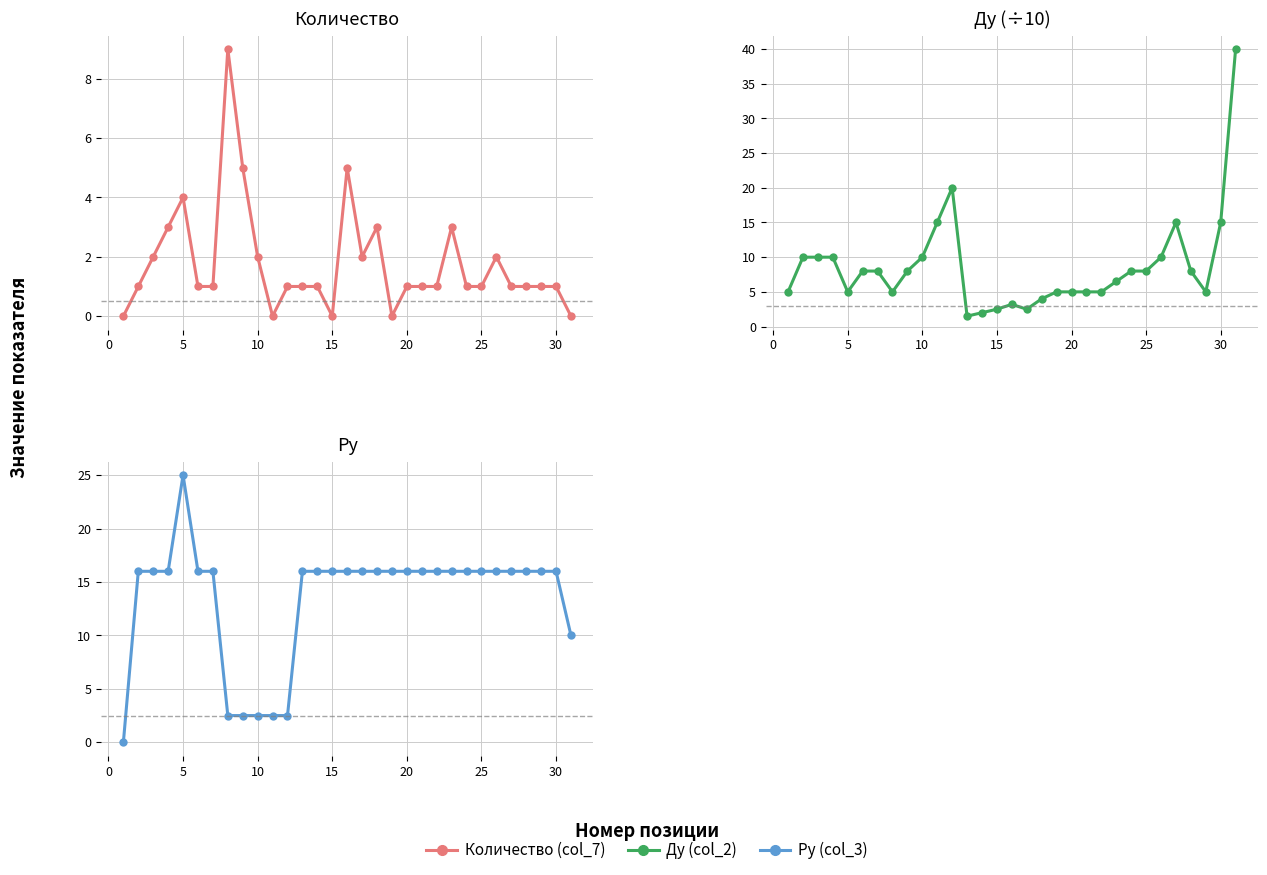

Count the number of data series in this chart.

3